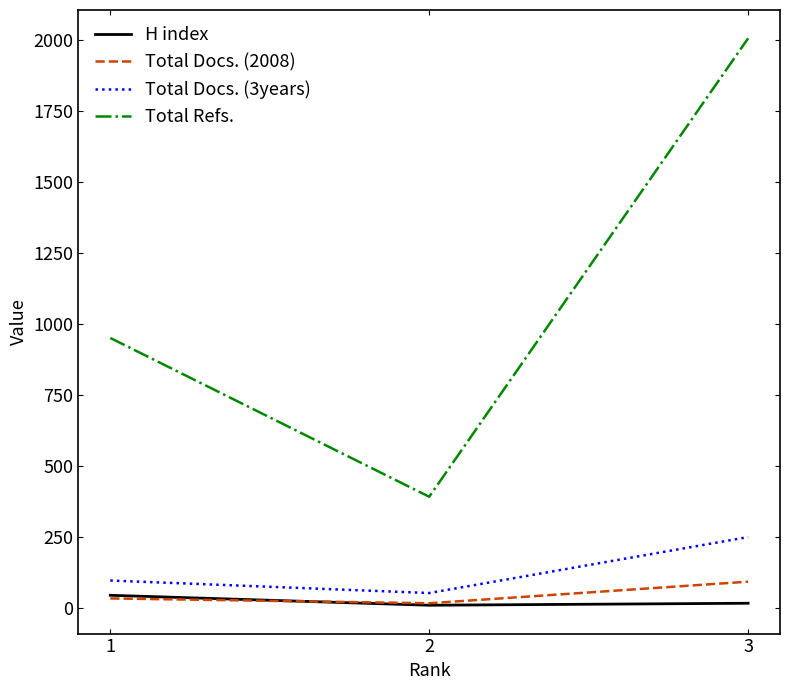

Is it true that Total Docs. (2008) equals 92 at 3?

True